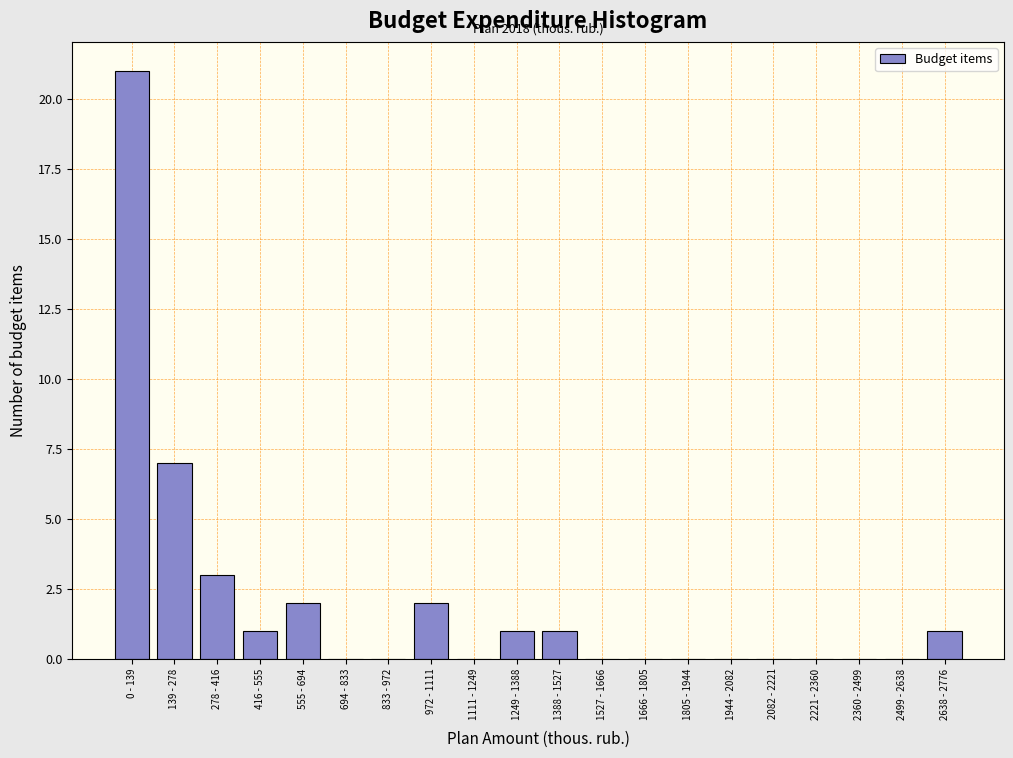

Reading left to right, extract all data points from this chart.

0 - 139=21	139 - 278=7	278 - 416=3	416 - 555=1	555 - 694=2	694 - 833=0	833 - 972=0	972 - 1111=2	1111 - 1249=0	1249 - 1388=1	1388 - 1527=1	1527 - 1666=0	1666 - 1805=0	1805 - 1944=0	1944 - 2082=0	2082 - 2221=0	2221 - 2360=0	2360 - 2499=0	2499 - 2638=0	2638 - 2776=1